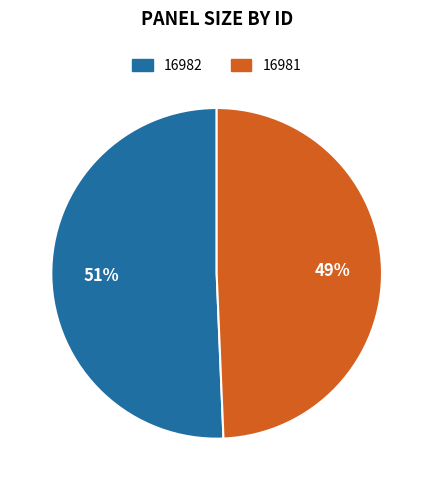

Approximately how many times larger is the value at 16981 compared to 16982?

1.0